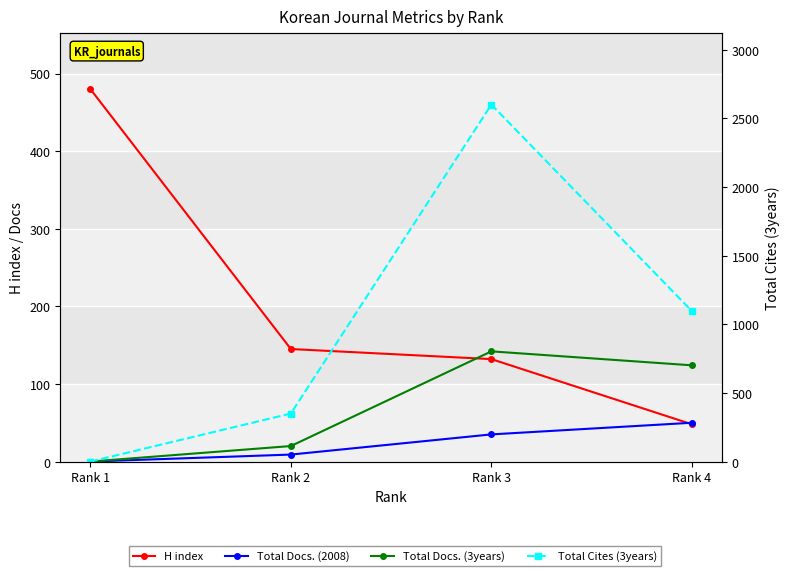

At which category does Total Docs. (3years) reach its first local peak?

Rank 3